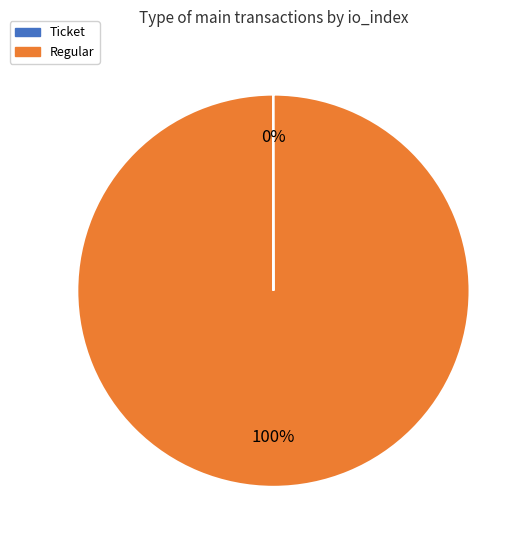

To the nearest percent, what is the difference between the largest and smallest slice percentages?

100%